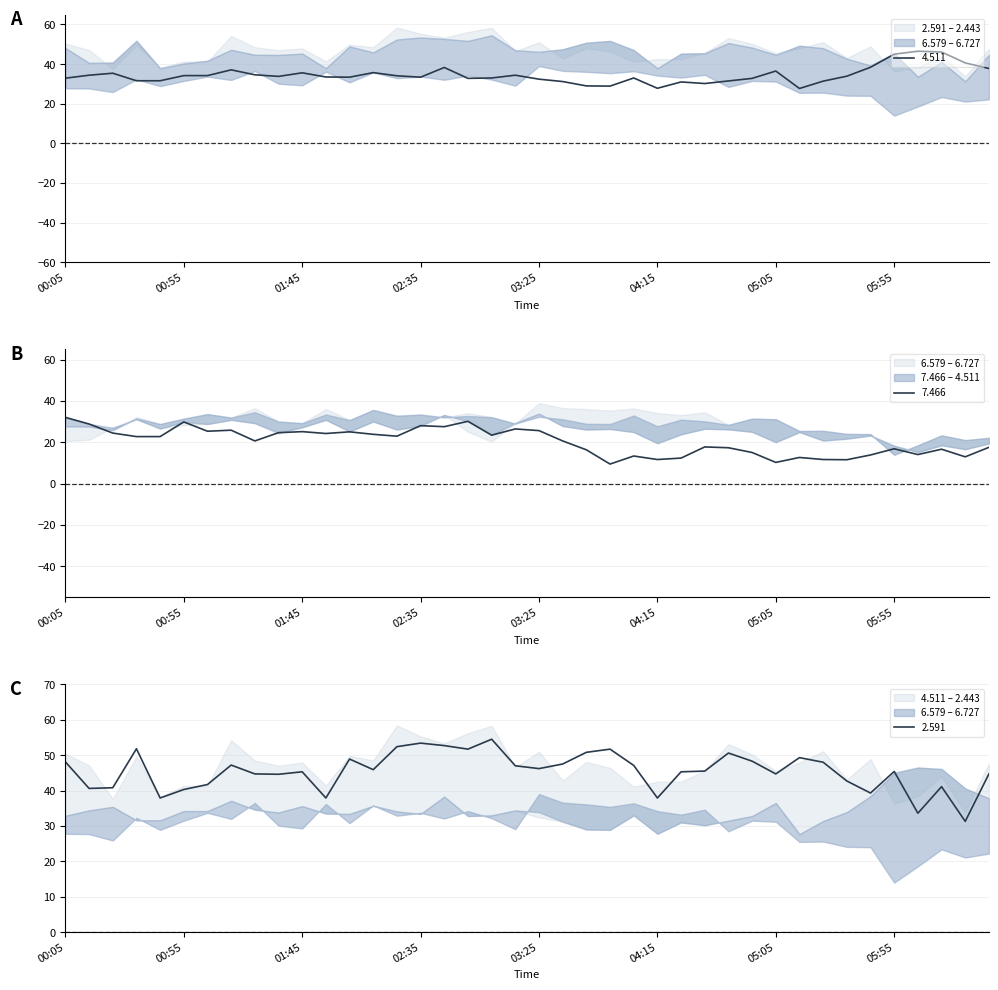

Between 2012/05/09 03:35 and 2012/05/09 03:15, which is larger?

2012/05/09 03:35